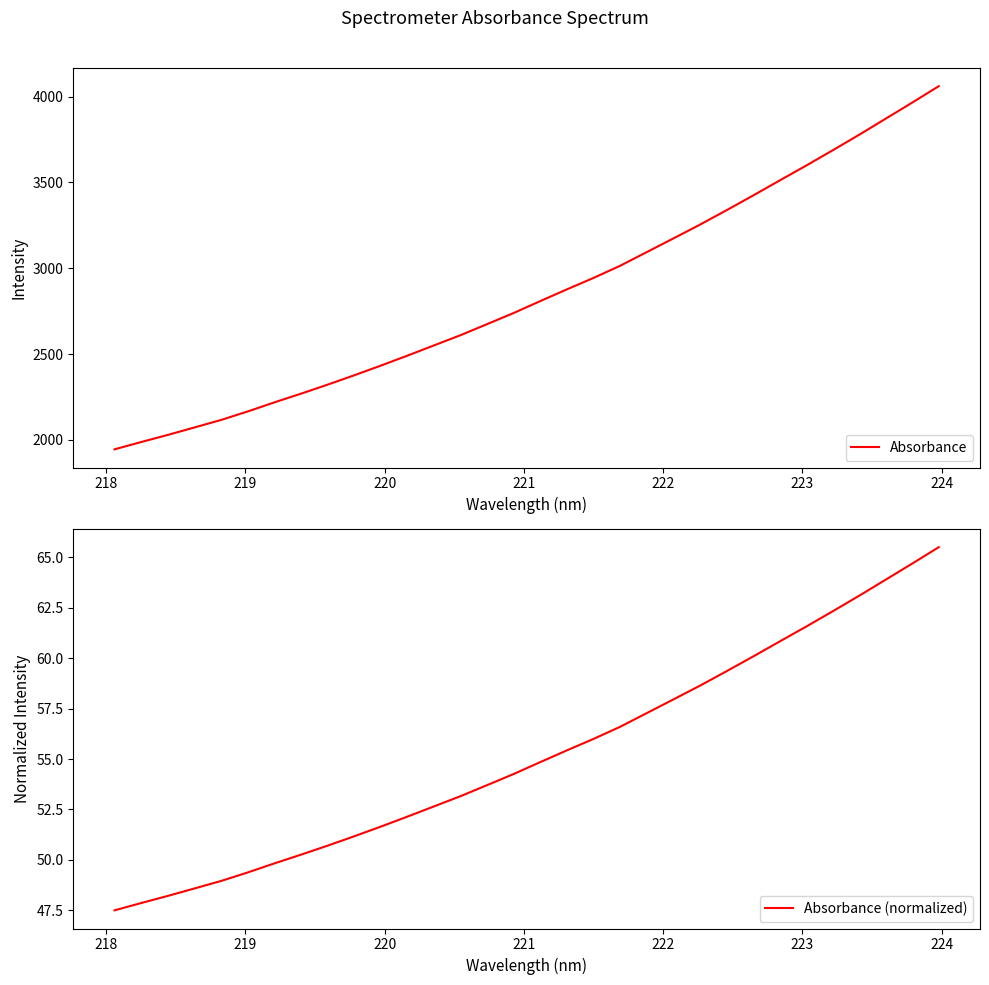

True or false: Absorbance and Absorbance (normalized) intersect in this chart.

False